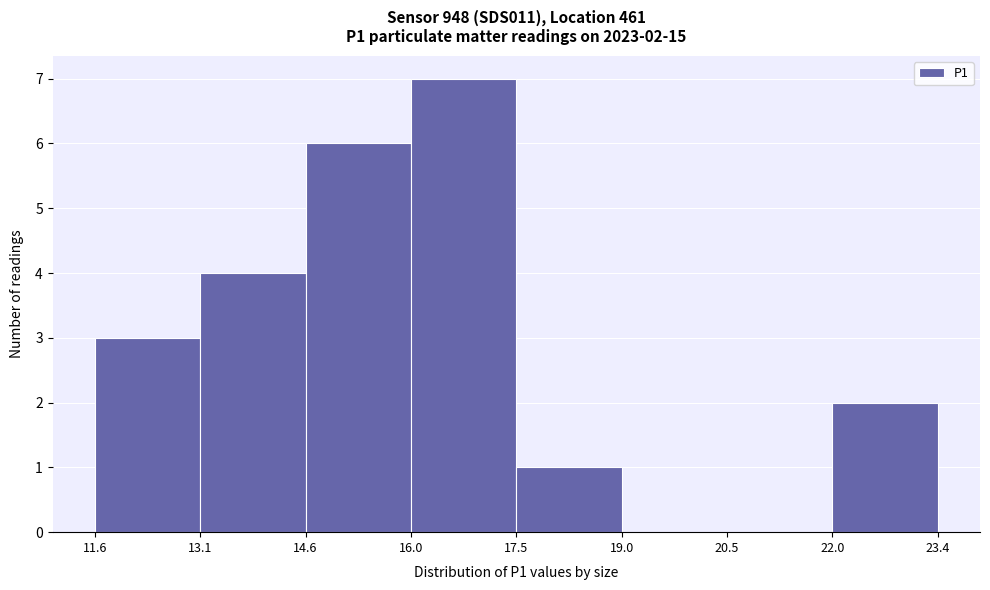

Over which range of the x-axis is the bar tallest?

16.0 to 17.5